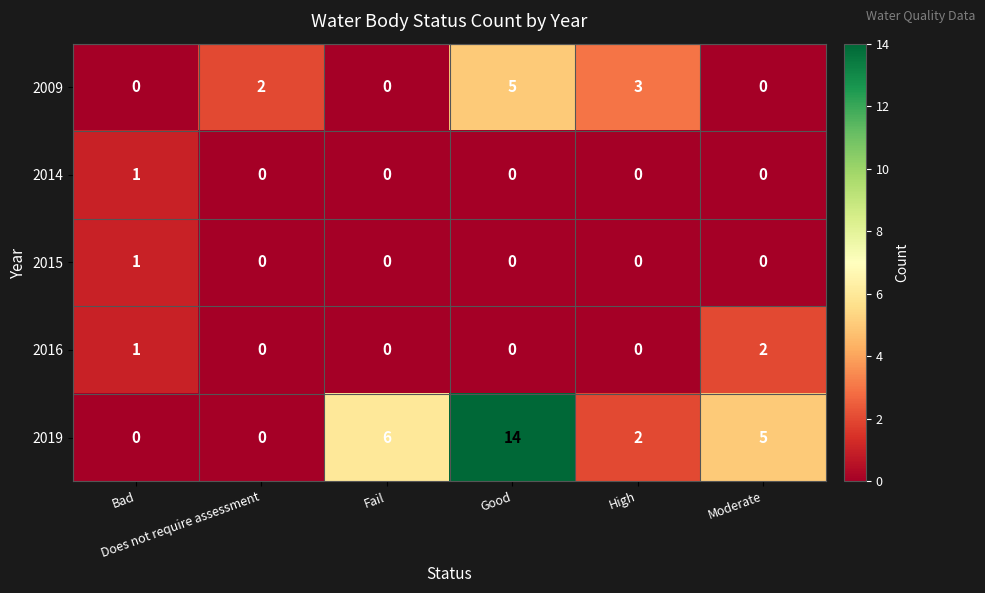

Which series has the largest total across all categories?

2019